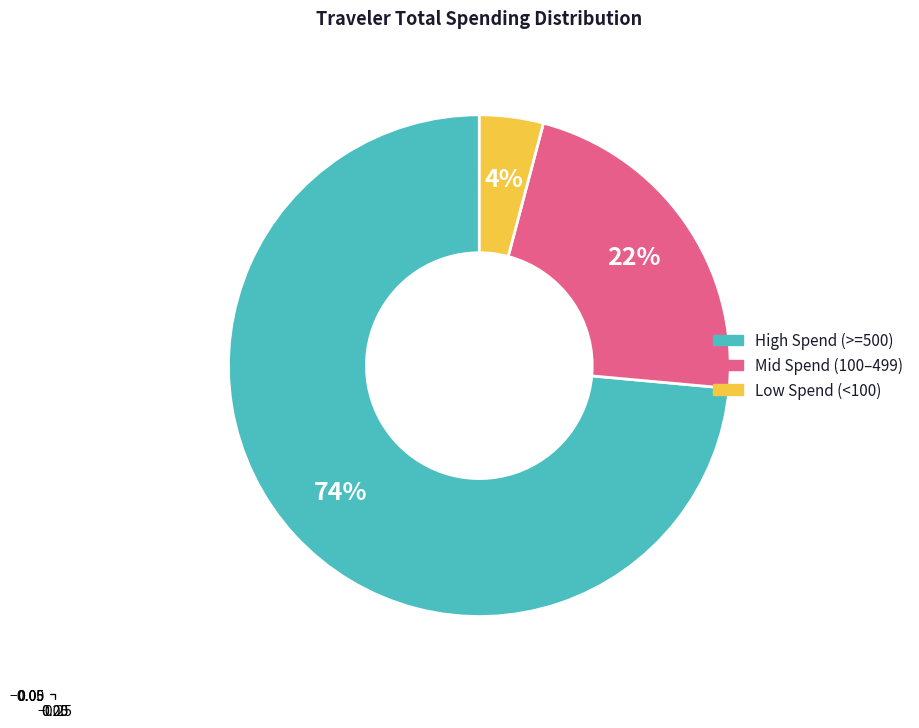

Is there any slice that represents more than half of the pie?

Yes